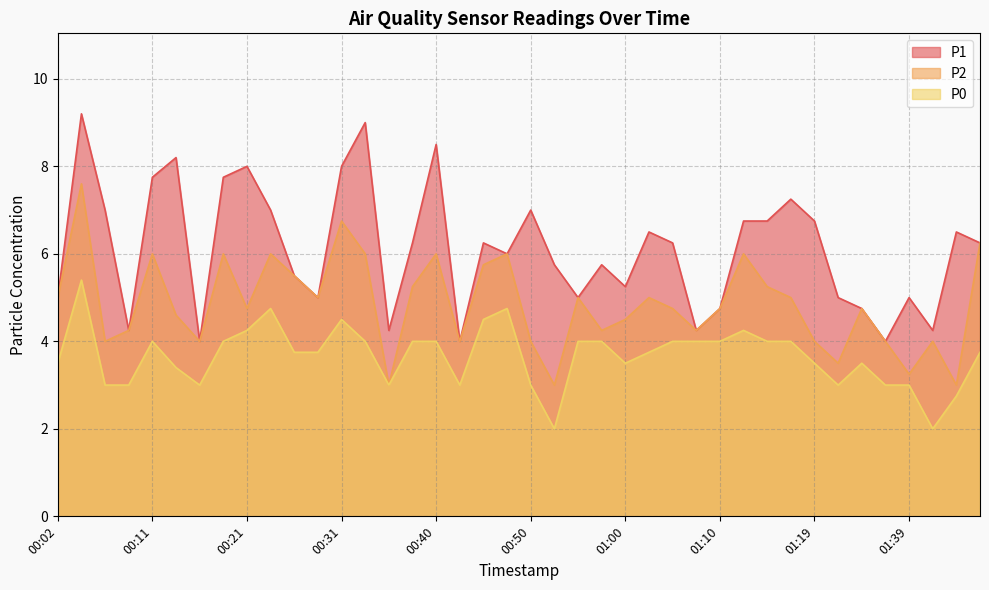

Reading left to right, list all the values displayed in this chart.

P1: 00:02=5.0	00:04=9.2	00:06=7.0	00:09=4.2	00:11=7.8	00:14=8.2	00:16=4.0	00:19=7.8	00:21=8.0	00:23=7.0	00:26=5.5	00:28=5.0	00:31=8.0	00:33=9.0	00:36=4.2	00:38=6.2	00:40=8.5	00:43=4.0	00:45=6.2	00:48=6.0	00:50=7.0	00:53=5.8	00:55=5.0	00:57=5.8	01:00=5.2	01:02=6.5	01:05=6.2	01:07=4.2	01:10=4.8	01:12=6.8	01:15=6.8	01:17=7.2	01:19=6.8	01:32=5.0	01:34=4.8	01:37=4.0	01:39=5.0	01:42=4.2	01:44=6.5	01:47=6.2
P2: 00:02=5.0	00:04=7.6	00:06=4.0	00:09=4.2	00:11=6.0	00:14=4.6	00:16=4.0	00:19=6.0	00:21=4.8	00:23=6.0	00:26=5.5	00:28=5.0	00:31=6.8	00:33=6.0	00:36=3.0	00:38=5.2	00:40=6.0	00:43=4.0	00:45=5.8	00:48=6.0	00:50=4.0	00:53=3.0	00:55=5.0	00:57=4.2	01:00=4.5	01:02=5.0	01:05=4.8	01:07=4.2	01:10=4.8	01:12=6.0	01:15=5.2	01:17=5.0	01:19=4.0	01:32=3.5	01:34=4.8	01:37=4.0	01:39=3.2	01:42=4.0	01:44=3.0	01:47=6.2
P0: 00:02=3.5	00:04=5.4	00:06=3.0	00:09=3.0	00:11=4.0	00:14=3.4	00:16=3.0	00:19=4.0	00:21=4.2	00:23=4.8	00:26=3.8	00:28=3.8	00:31=4.5	00:33=4.0	00:36=3.0	00:38=4.0	00:40=4.0	00:43=3.0	00:45=4.5	00:48=4.8	00:50=3.0	00:53=2.0	00:55=4.0	00:57=4.0	01:00=3.5	01:02=3.8	01:05=4.0	01:07=4.0	01:10=4.0	01:12=4.2	01:15=4.0	01:17=4.0	01:19=3.5	01:32=3.0	01:34=3.5	01:37=3.0	01:39=3.0	01:42=2.0	01:44=2.8	01:47=3.8